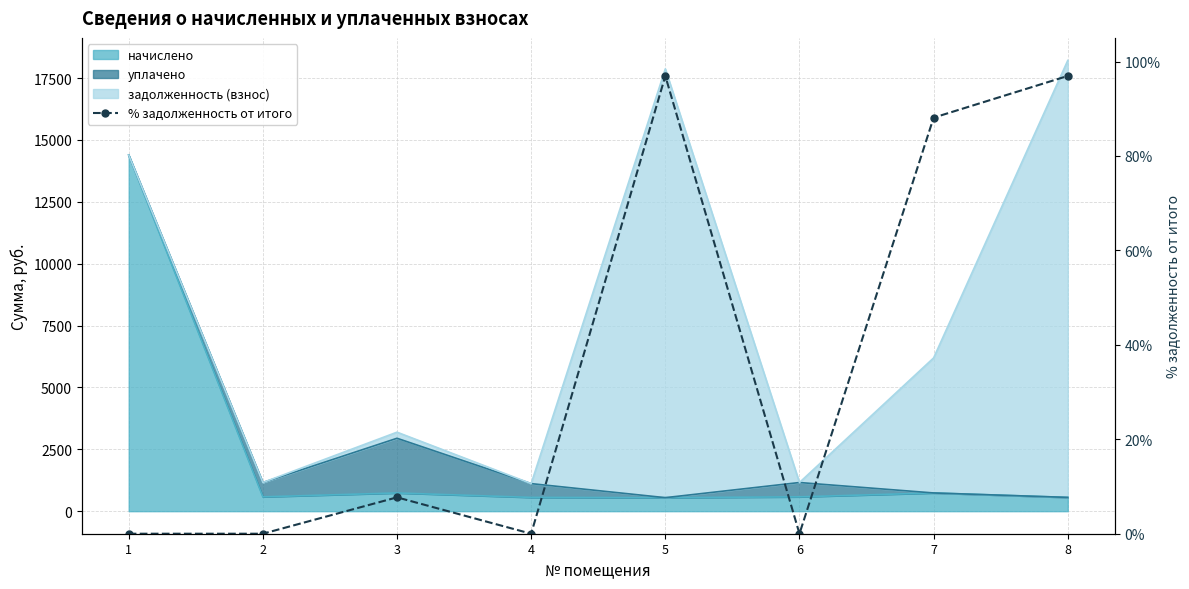

Rank the categories by value from lowest to highest.

1, 2, 4, 6, 3, 7, 5, 8